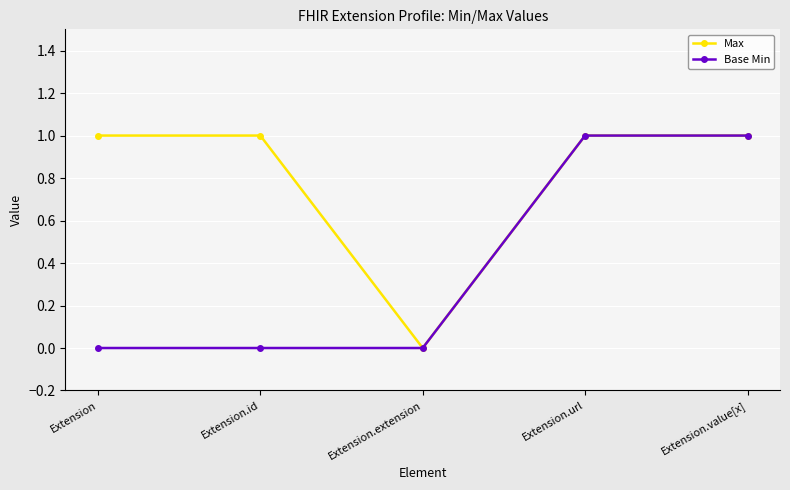

How many positive values does the Max series have?

4